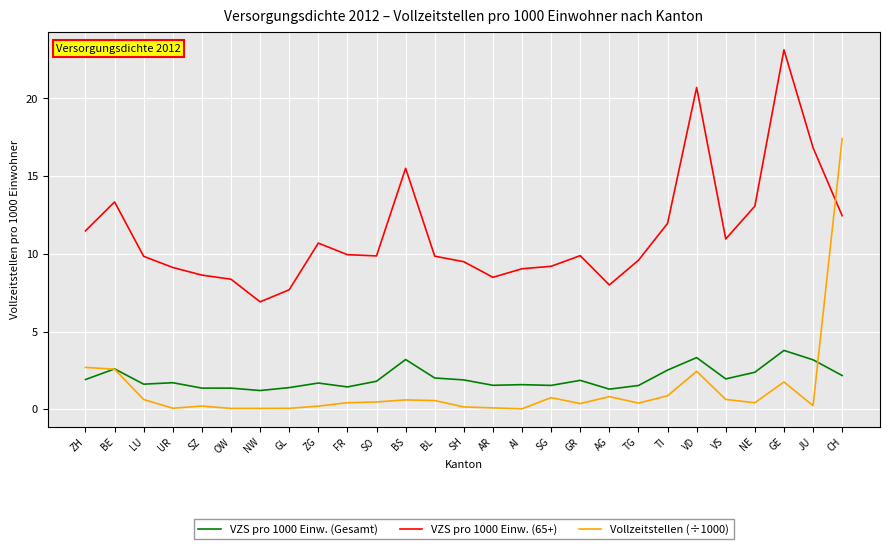

Rank the series by their maximum value, from highest to lowest.

VZS pro 1000 Einw. (65+), Vollzeitstellen (÷1000), VZS pro 1000 Einw. (Gesamt)